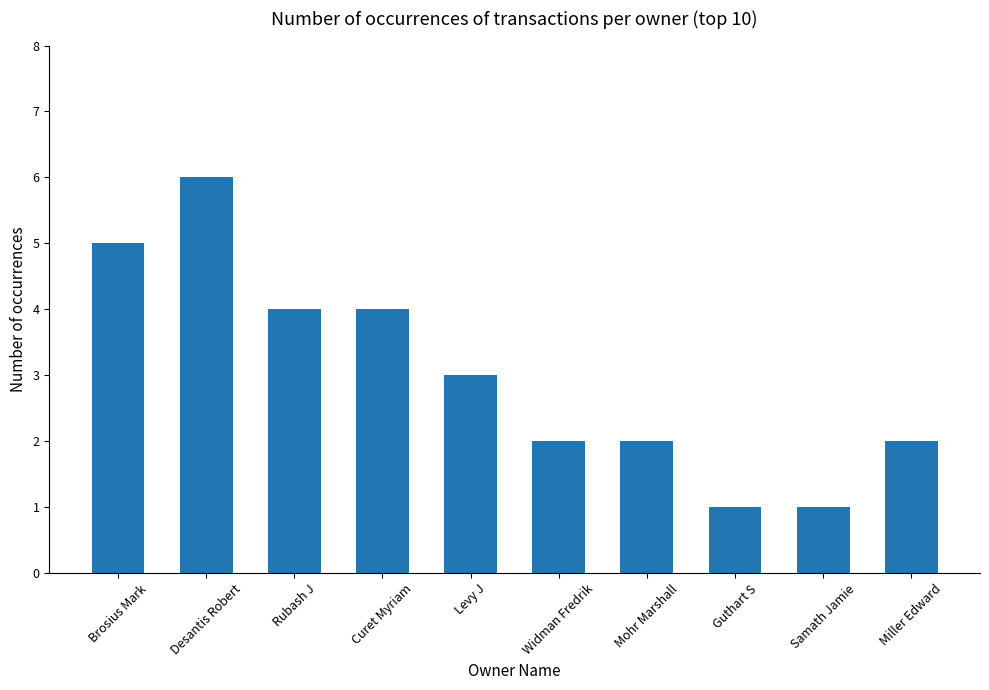

What is the smallest value displayed?

1